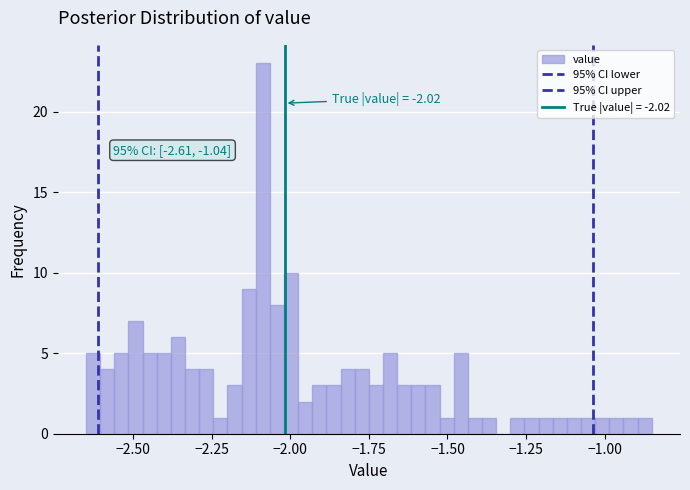

Read against the x-axis, roughly where is the centre of the tallest bar?

-2.10